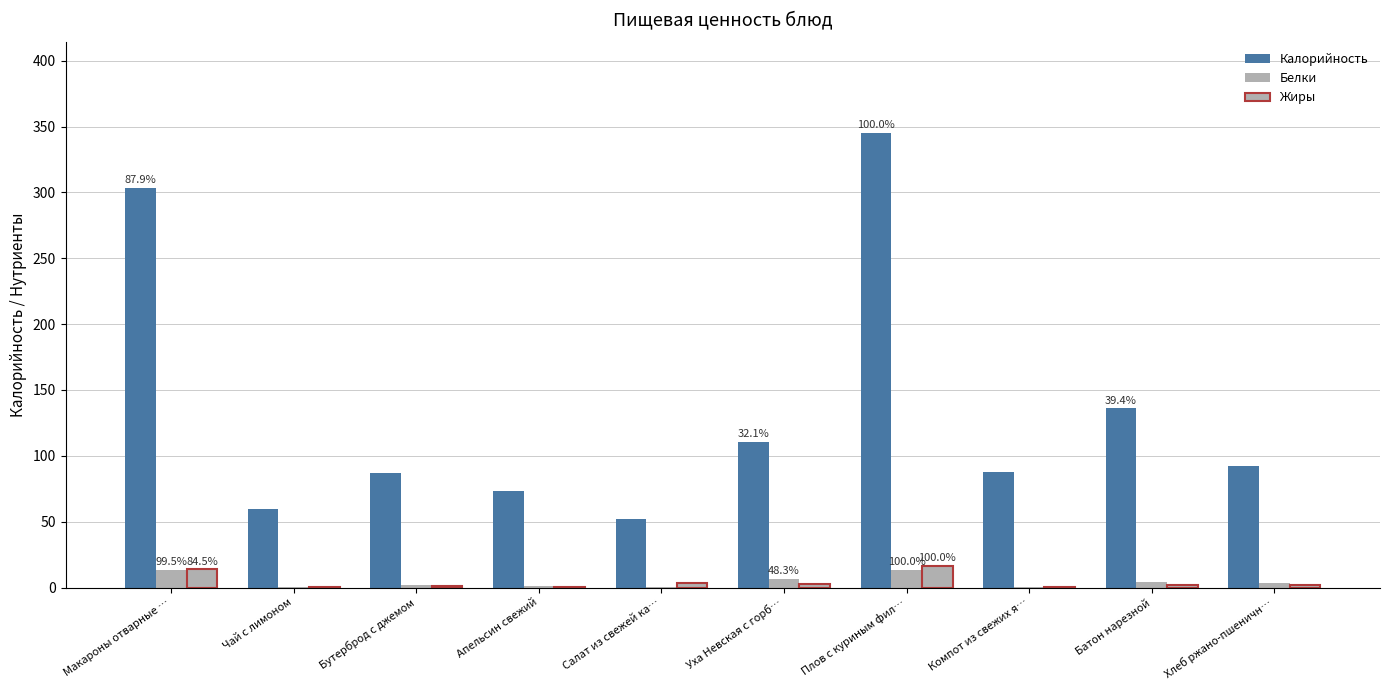

Count the number of data series in this chart.

3